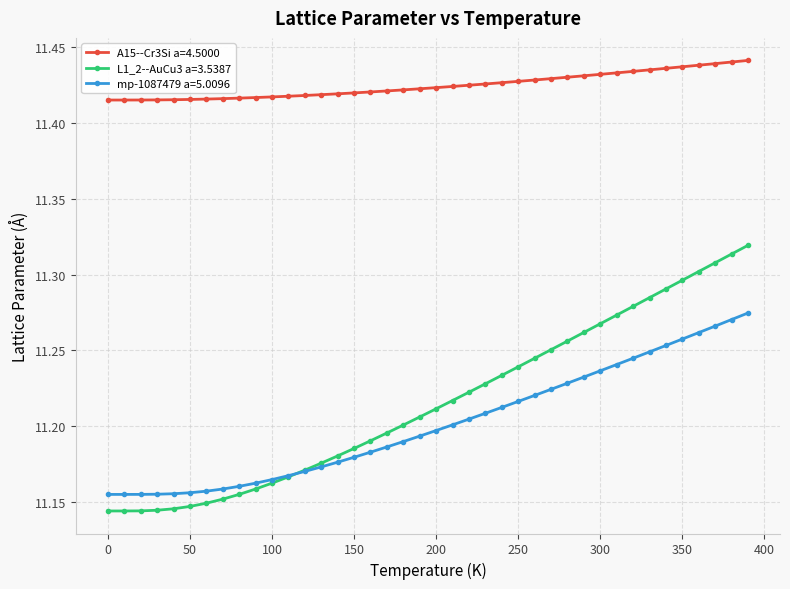

List the series in order of their peak value, highest first.

A15--Cr3Si a=4.5000, L1_2--AuCu3 a=3.5387, mp-1087479 a=5.0096